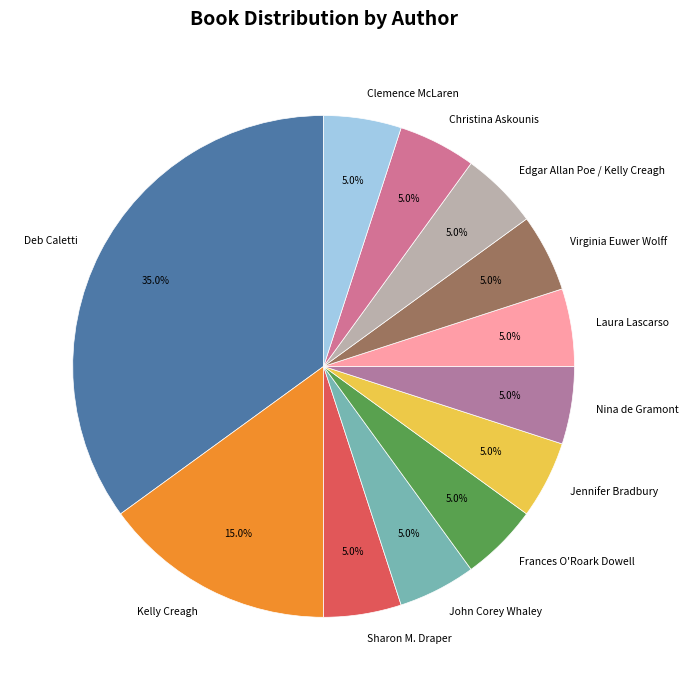

To the nearest percent, what percentage of the pie is John Corey Whaley?

5%